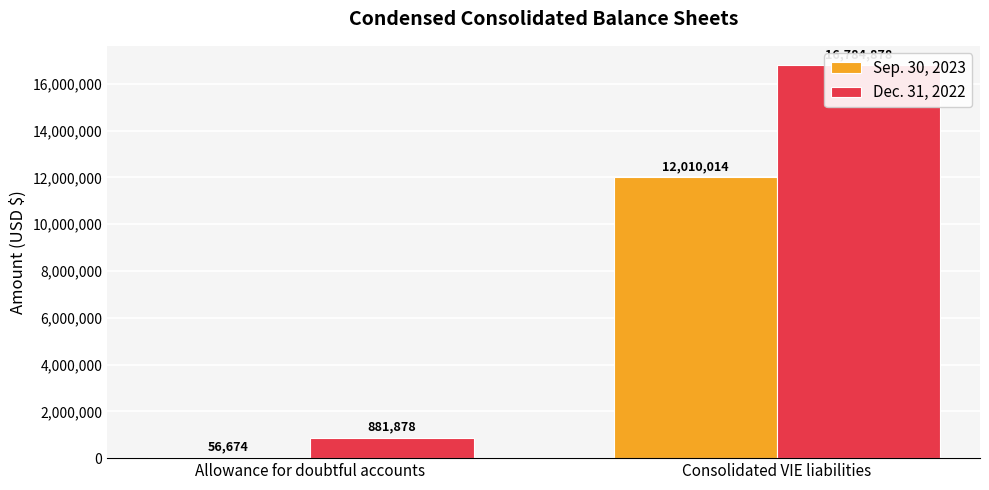

How many groups of bars are there?

2